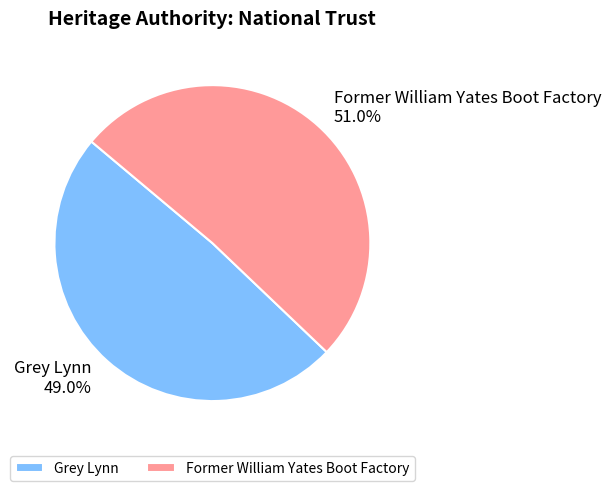

Combined, what portion of the pie is Former William Yates Boot Factory and Grey Lynn?

100.0%